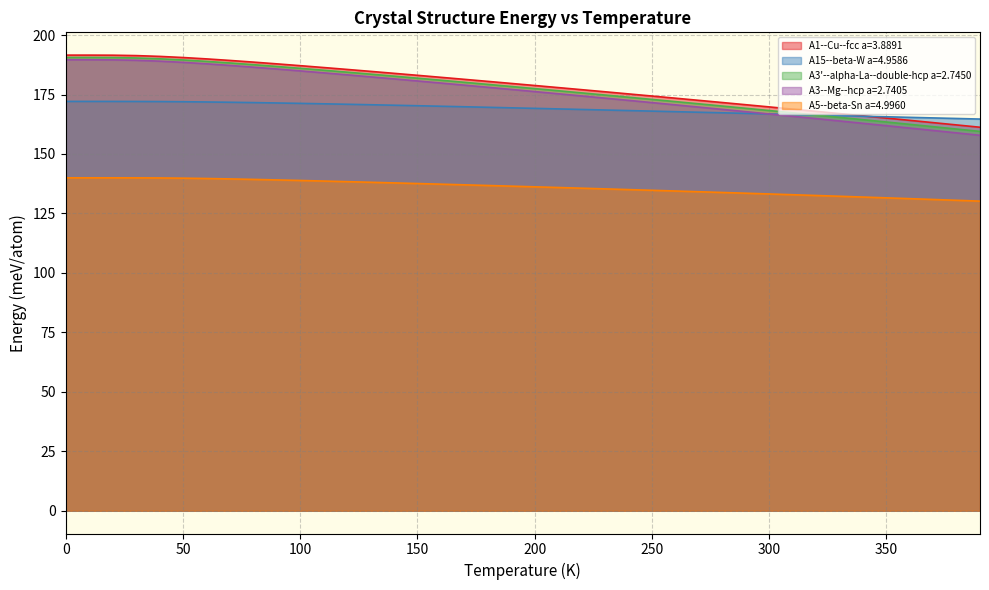

How many lines are shown in the chart?

5